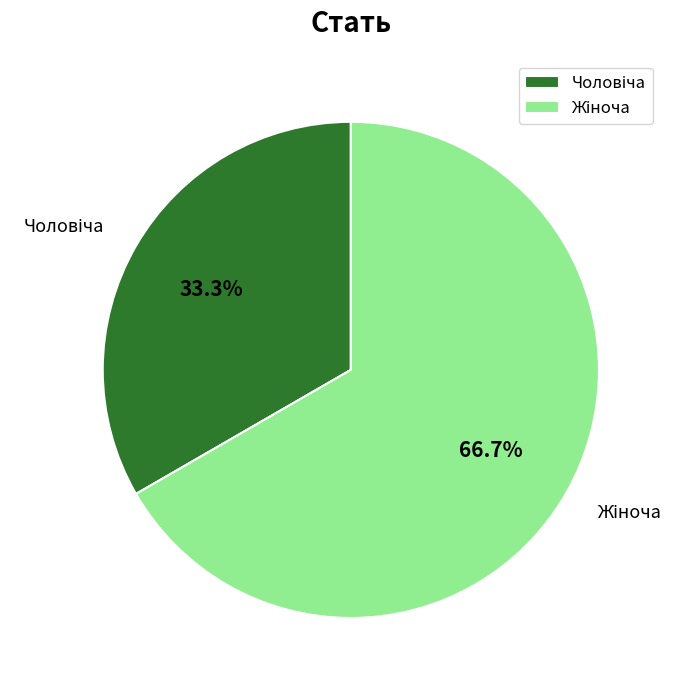

How many slices are in this pie chart?

2